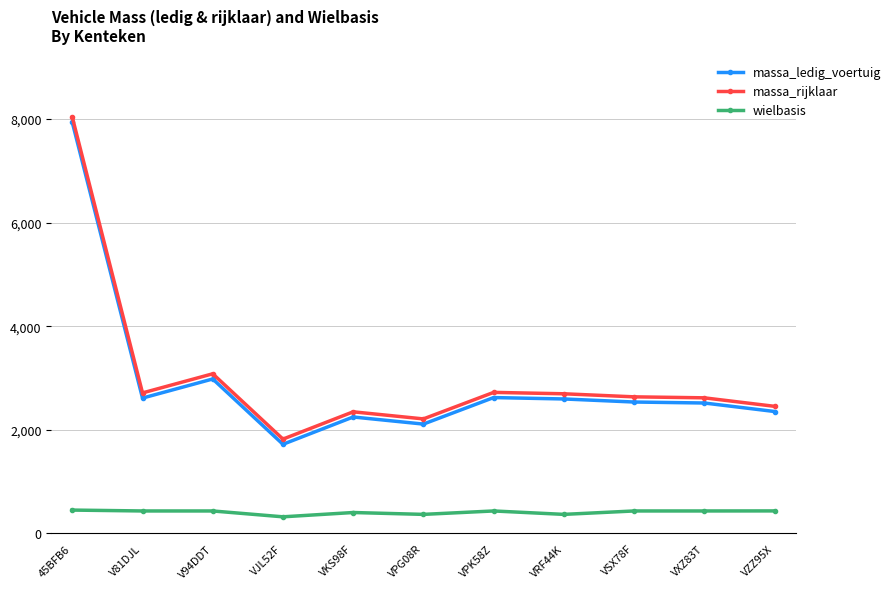

Is the value of massa_ledig_voertuig at VPG08R greater than the value of massa_rijklaar at VXZ83T?

No